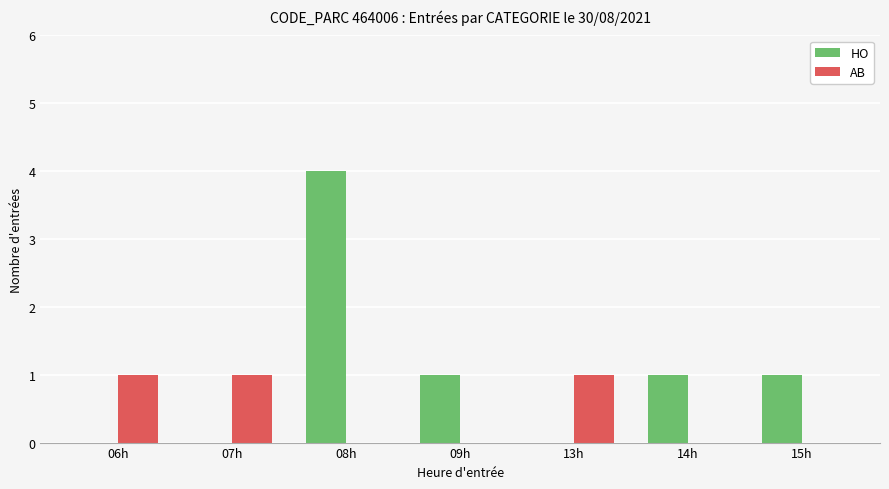

Which series has the largest range (max minus min)?

HO